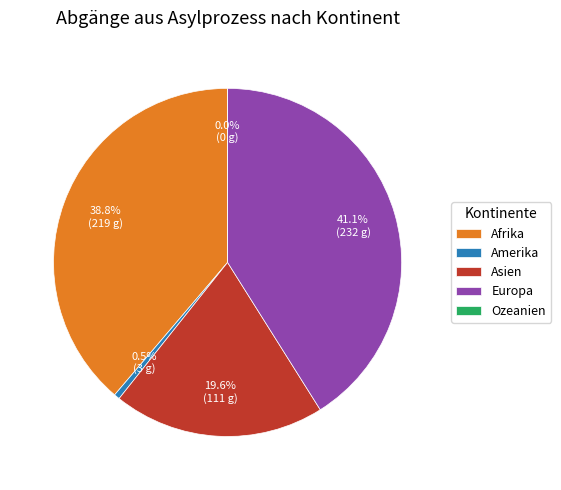

Which slice is the largest?

Europa